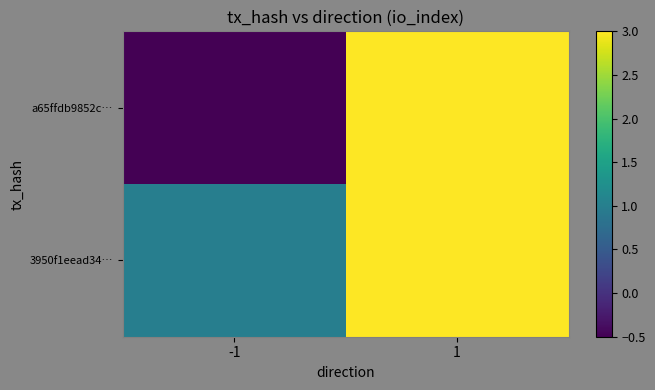

Which series changed the most between -1 and 1?

a65ffdb9852c…